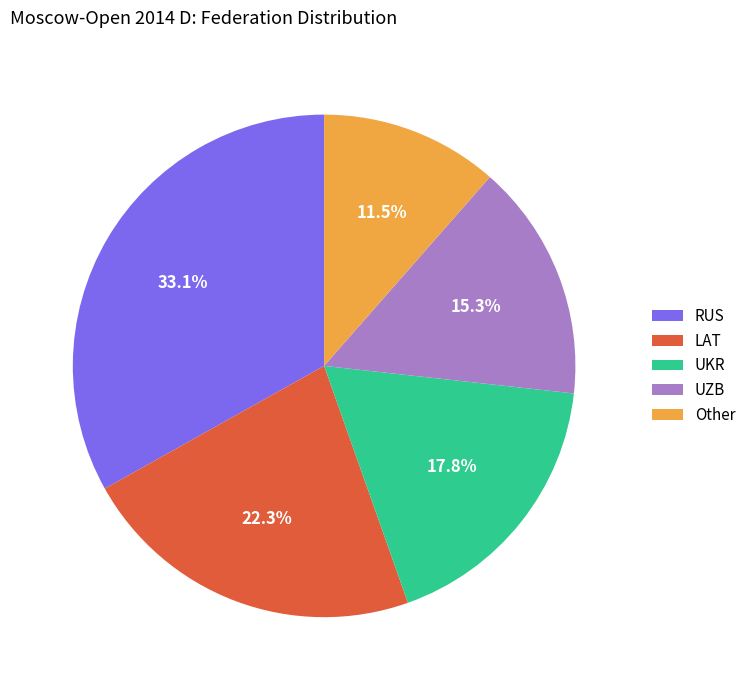

What percentage is NOT represented by UZB?

84.7%